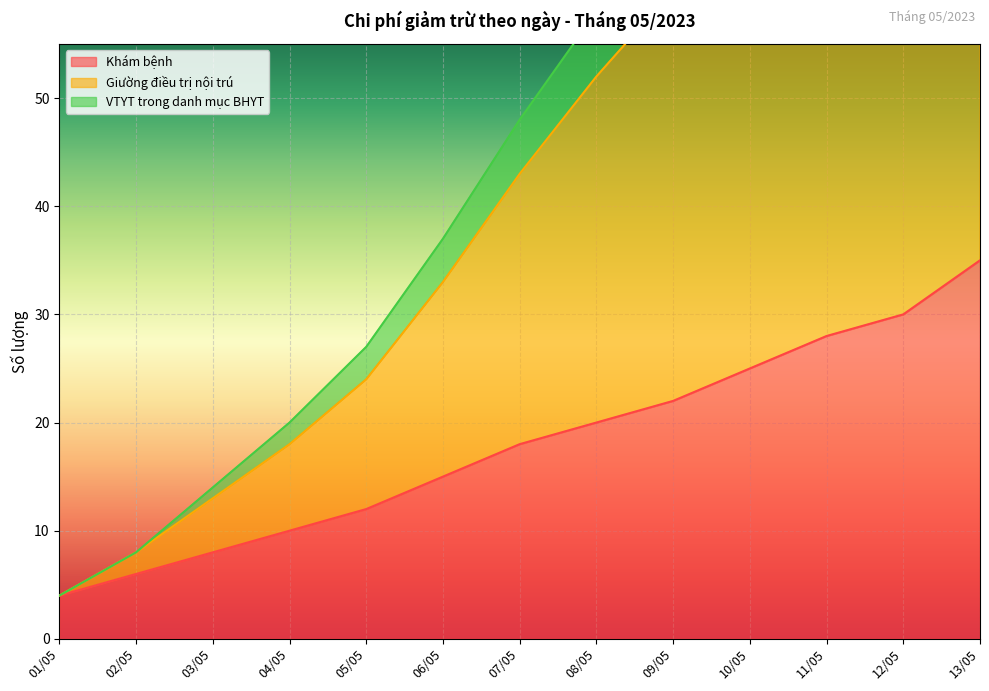

How many lines are shown in the chart?

3